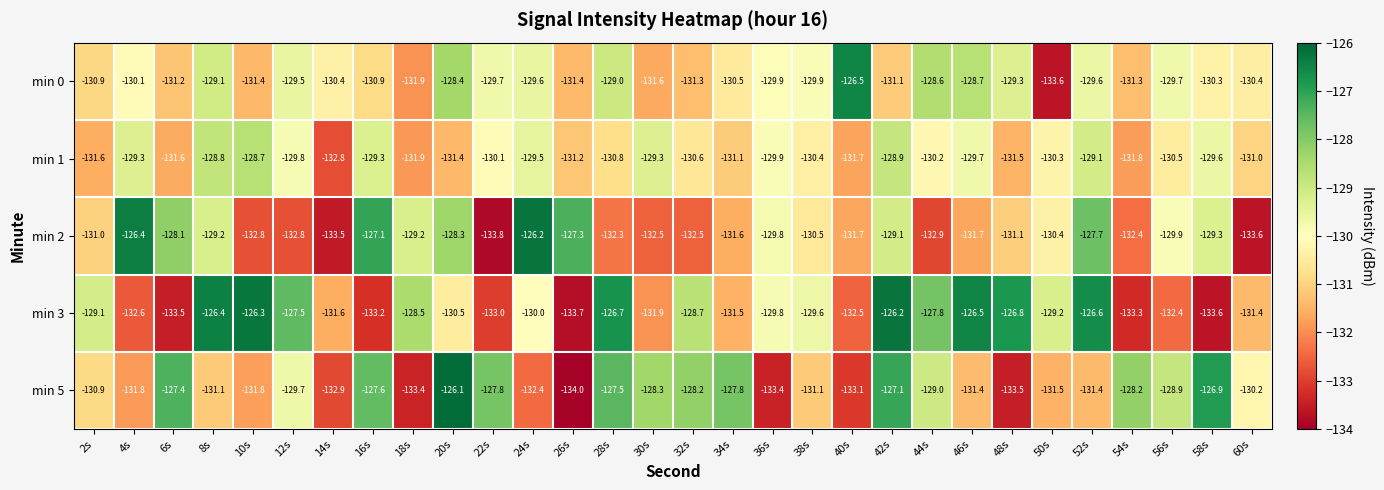

Which series changed the most between 36s and 50s?

min 0